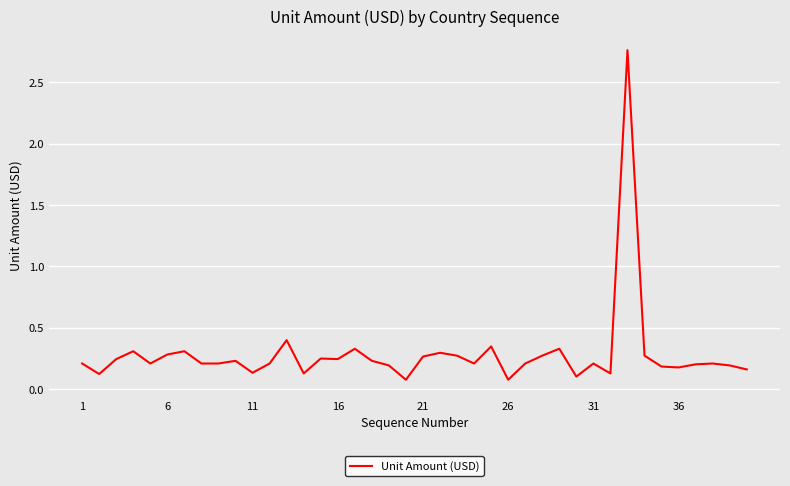

What is the difference between the maximum and minimum values?

2.7